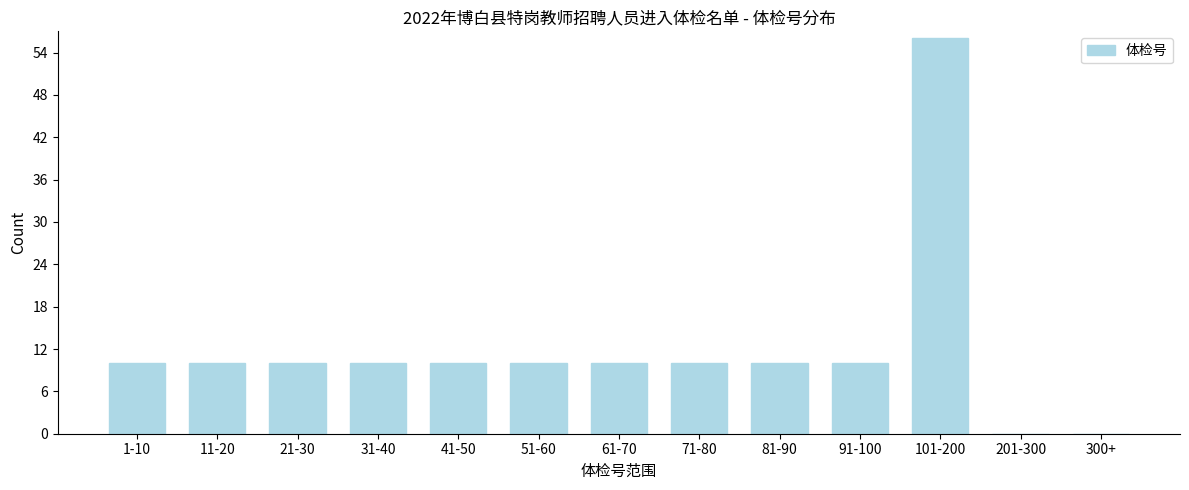

Reading left to right, extract all data points from this chart.

1-10=10	11-20=10	21-30=10	31-40=10	41-50=10	51-60=10	61-70=10	71-80=10	81-90=10	91-100=10	101-200=56	201-300=0	300+=0